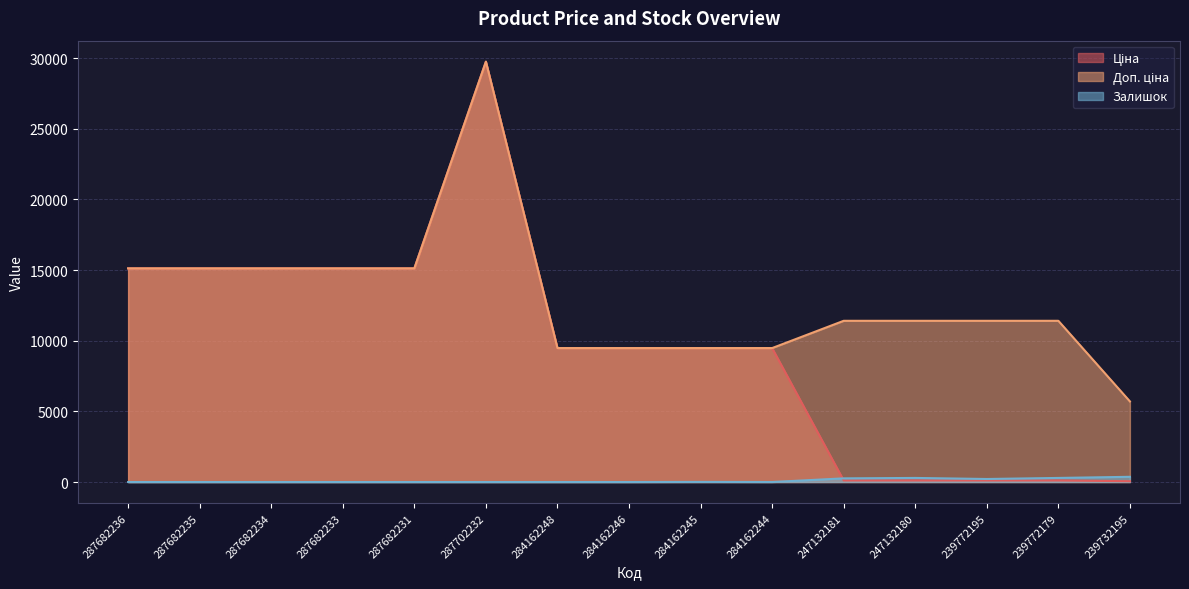

True or false: Доп. ціна has more than 0 points higher than both neighbors.

True